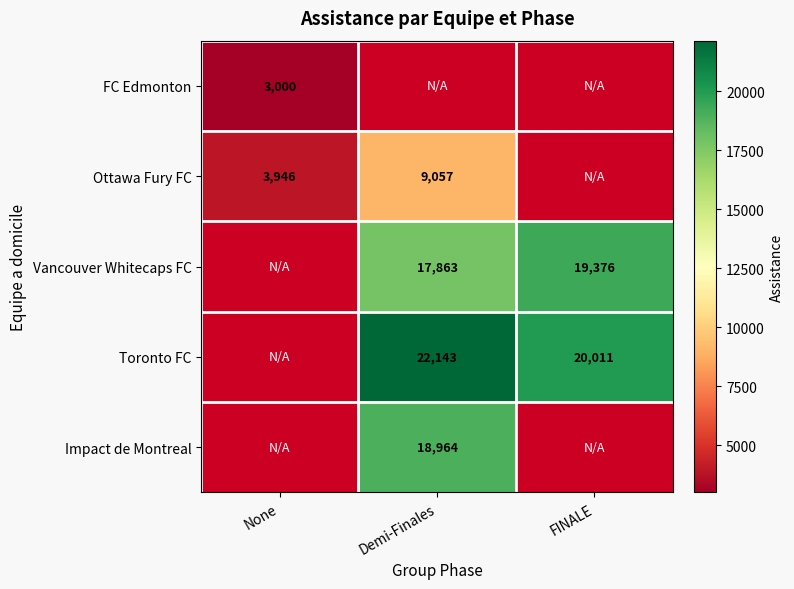

What is the greatest value displayed?

22143.0